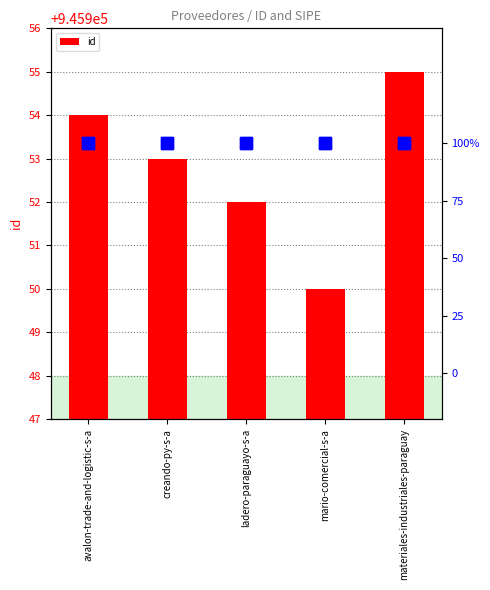

Where does the data first go above 945953?

avalon-trade-and-logistic-s-a